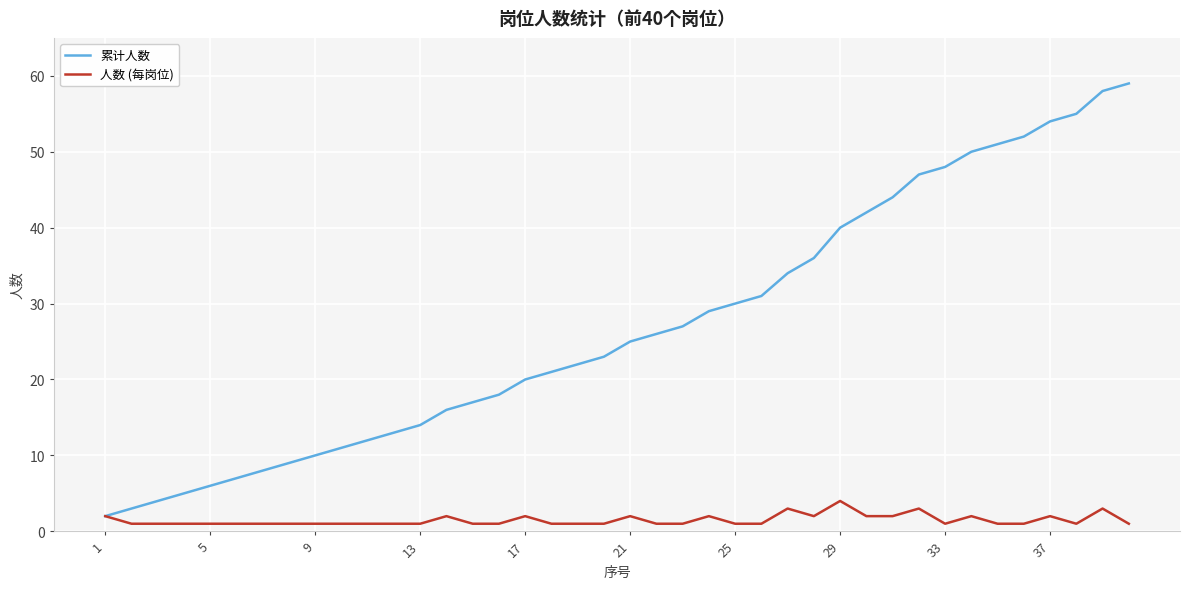

Which series has the largest range (max minus min)?

累计人数